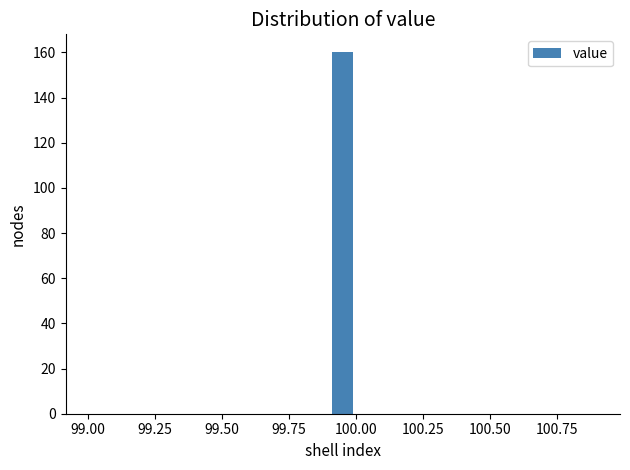

Read against the x-axis, roughly where is the centre of the tallest bar?

99.95